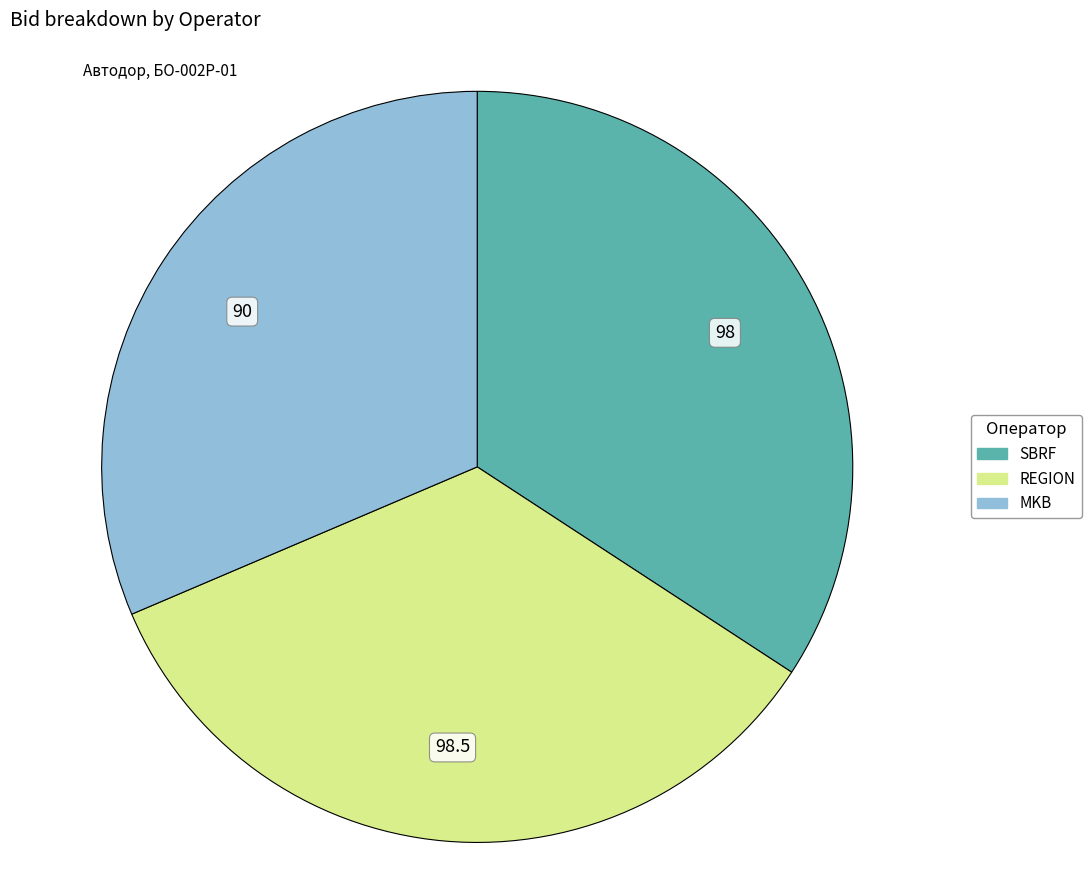

True or false: SBRF accounts for 27% of the total.

False